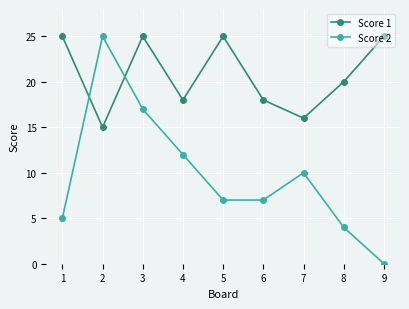

At which label does Score 1 first exceed 20?

1